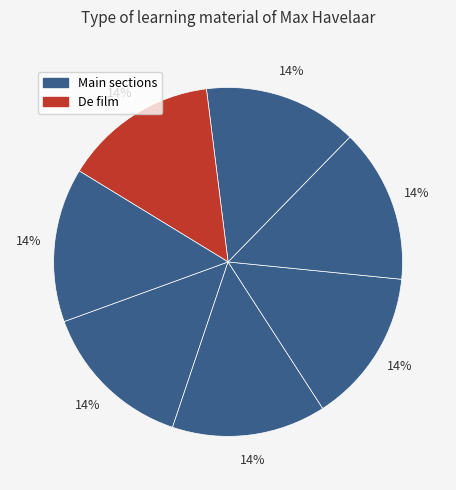

Count the number of slices in the pie.

7